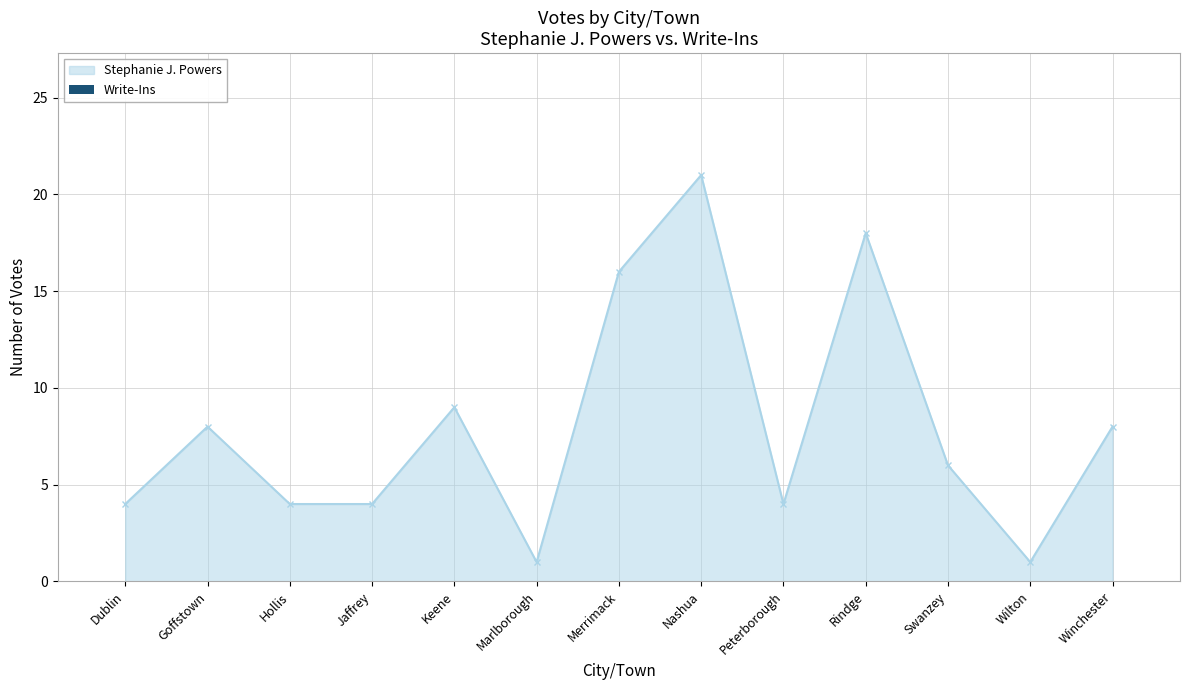

Between Peterborough and Merrimack, which is larger?

Merrimack